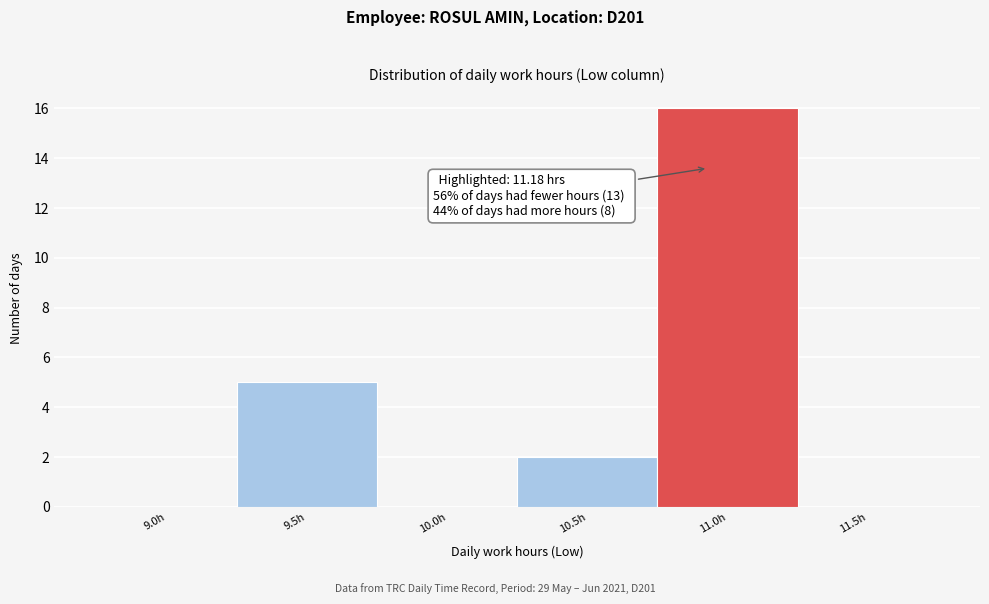

Reading left to right, list all the values displayed in this chart.

9.0h=0	9.5h=5	10.0h=0	10.5h=2	11.0h=16	11.5h=0